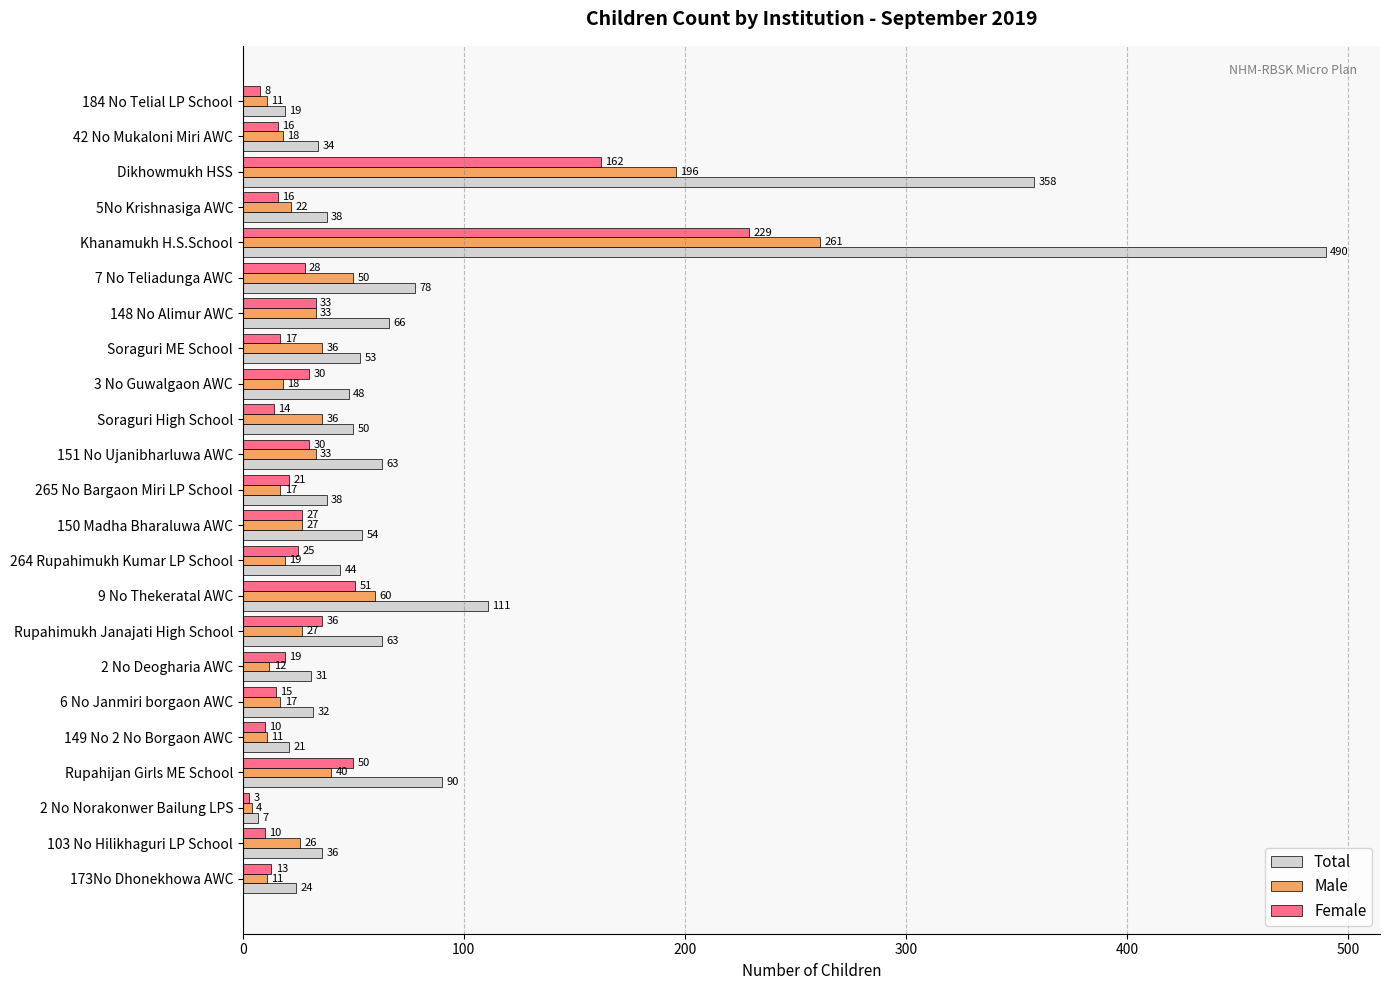

Which series has the largest range (max minus min)?

Total